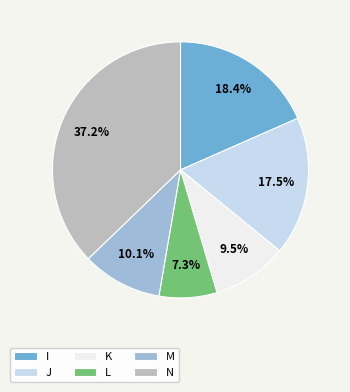

What is the ratio of the value at L to the value at K?

0.8